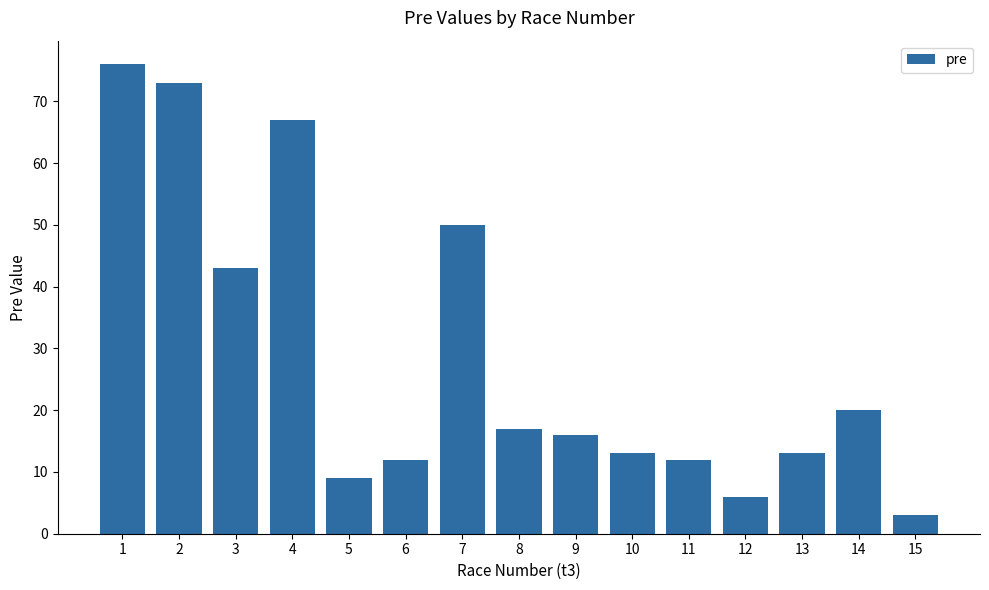

What is the value of the 14th bar from the left?

20